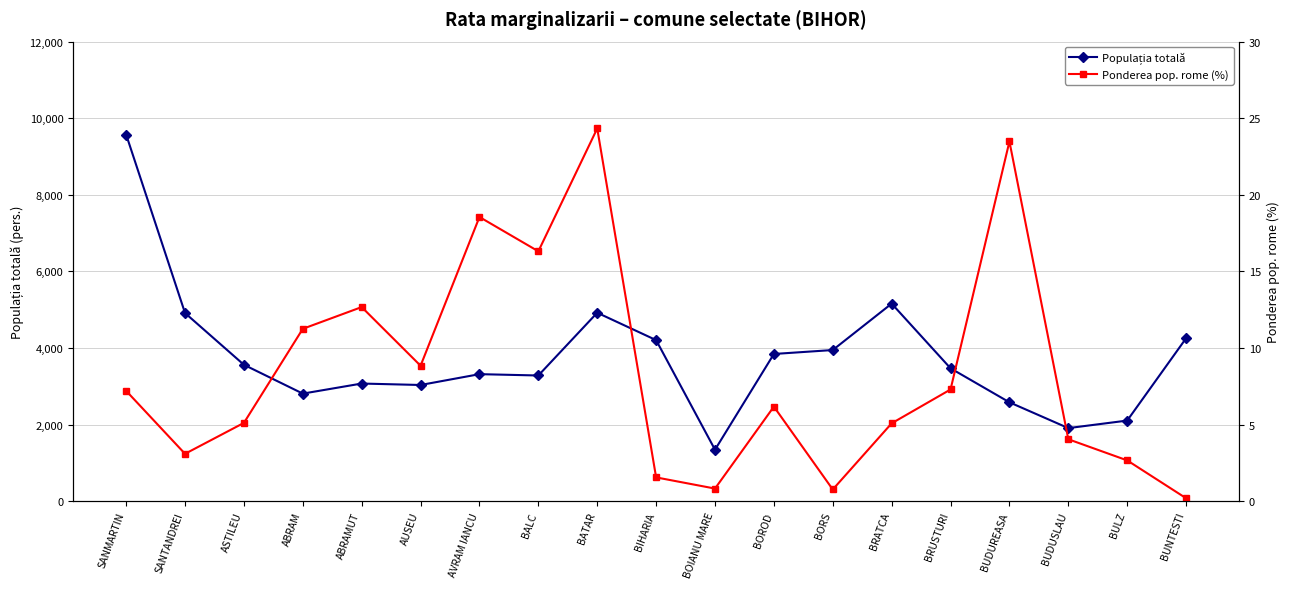

At which label does Ponderea pop. rome (%) first exceed 6?

SANMARTIN